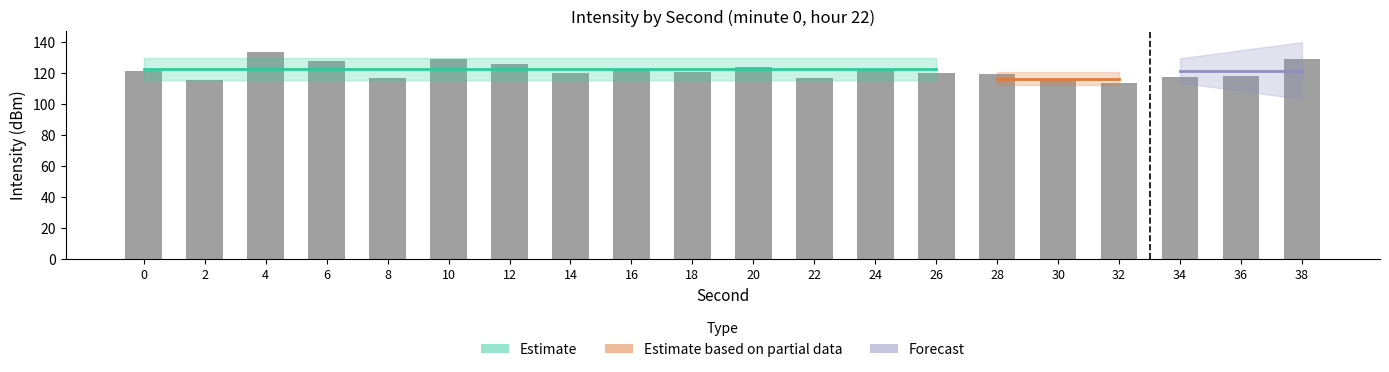

What is the change in value from 26 to 32?

-6.2